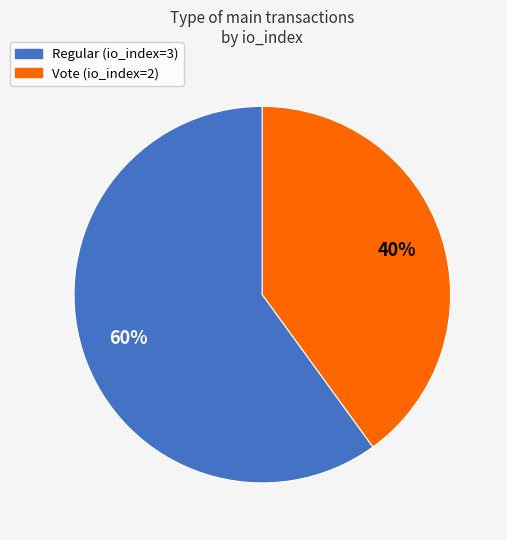

Combined, do Regular (io_index=3) and Vote (io_index=2) account for over 50%?

Yes